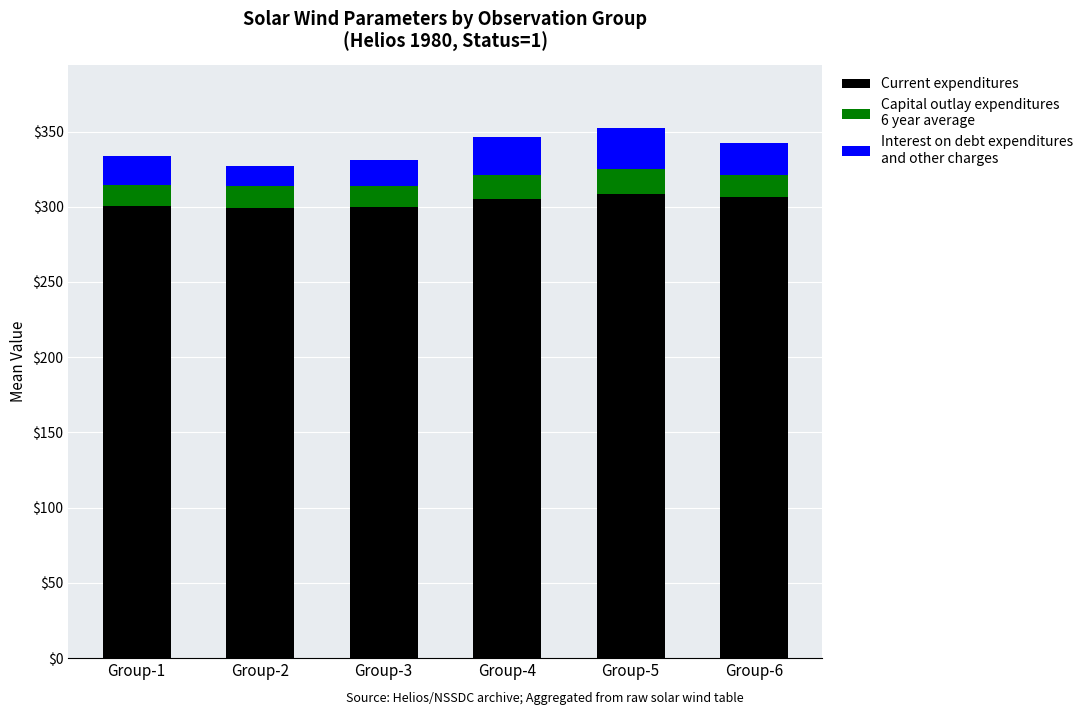

How many distinct data groups are displayed?

3